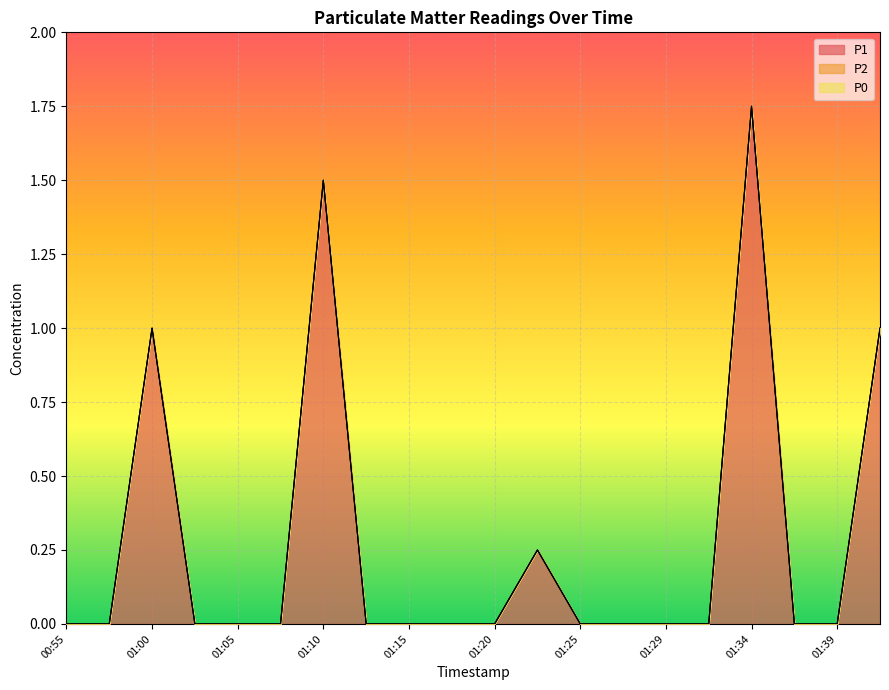

Is it true that P0 equals 0.0 at 01:25?

True